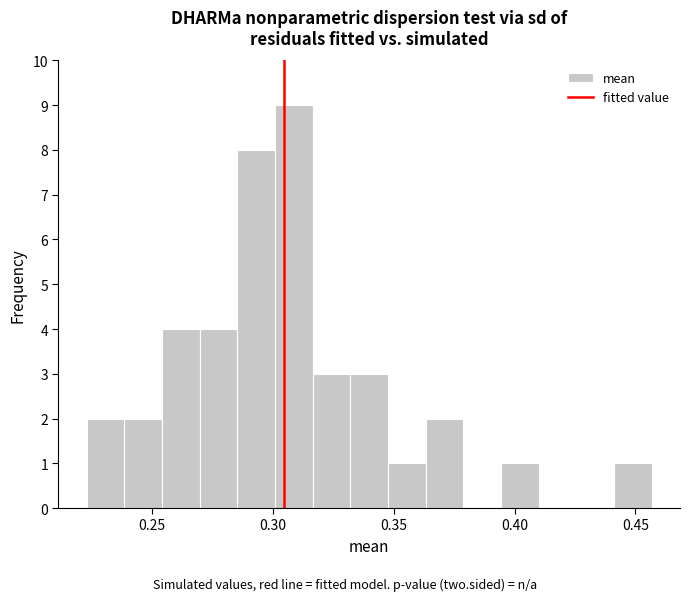

Around what value on the x-axis is the tallest bar? Give the approximate position of its centre, as read against the axis.

0.310